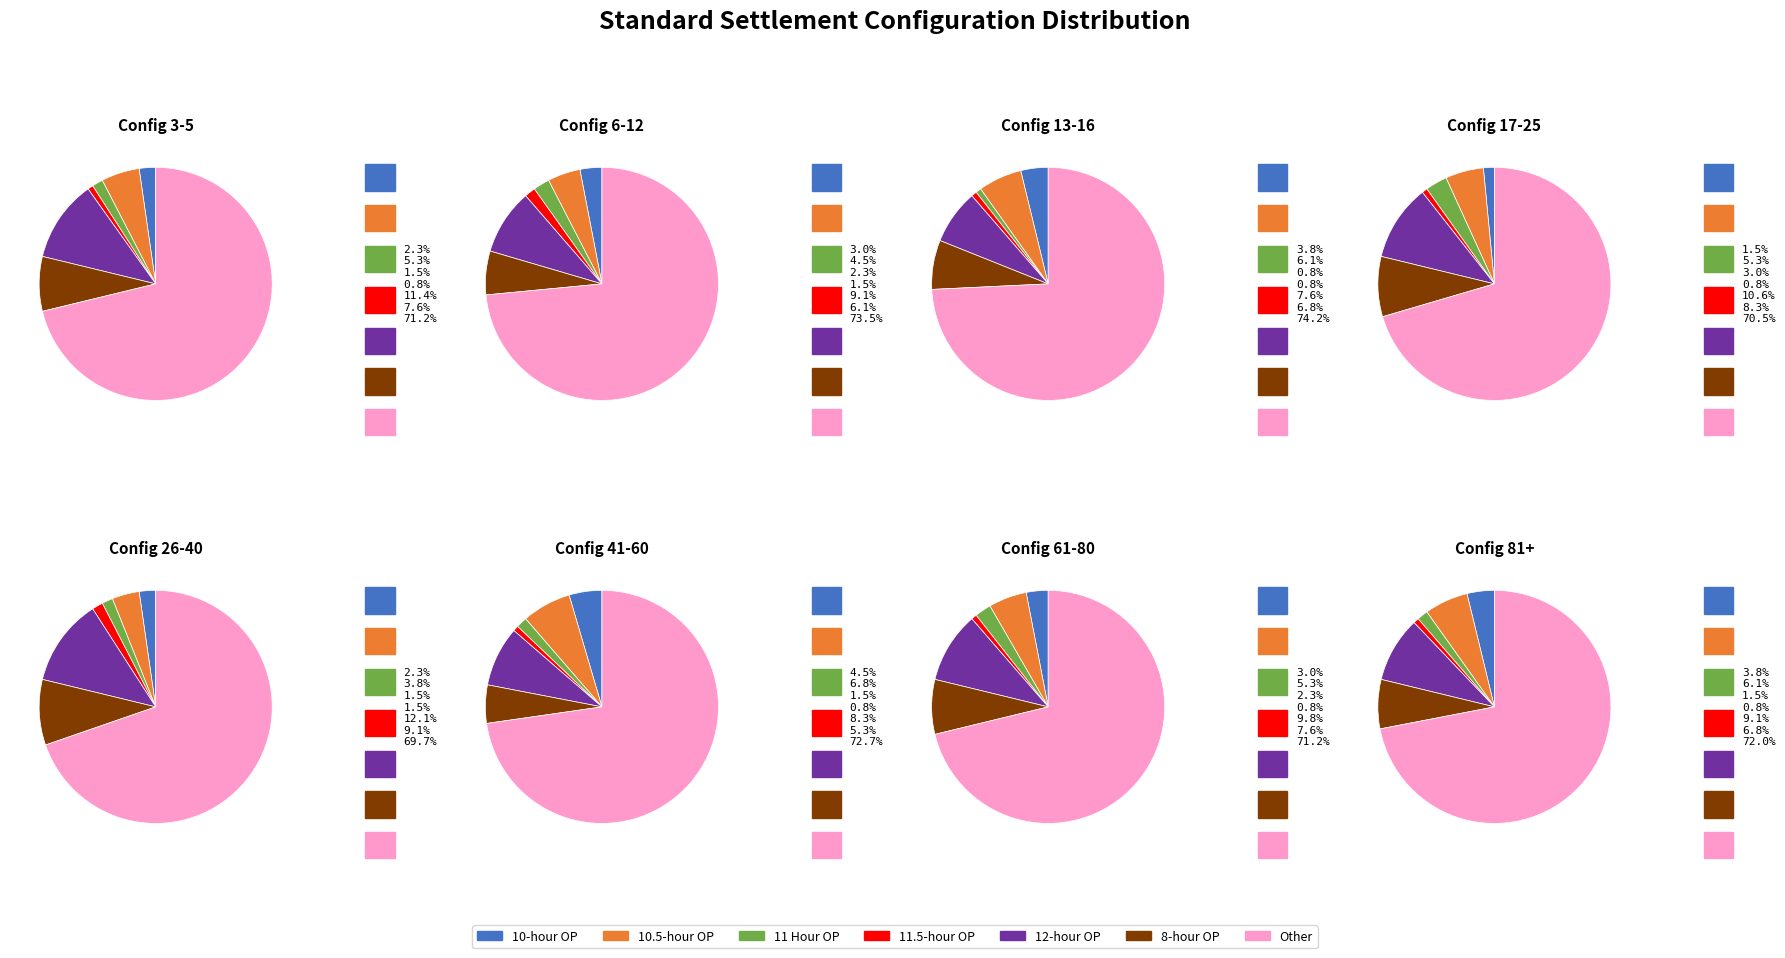

What percentage is the 8-hour OP slice, to the nearest percent?

9%